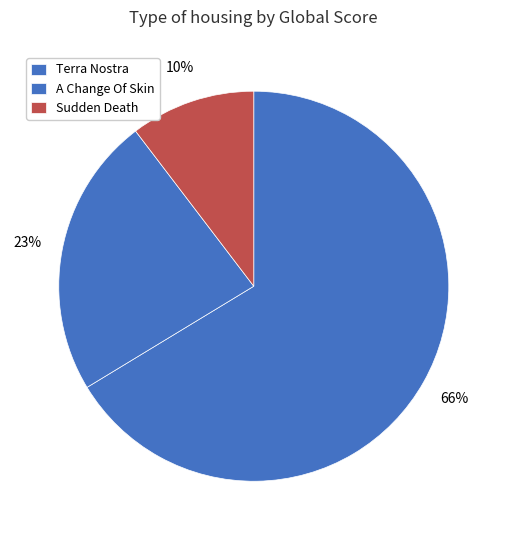

To the nearest percent, what portion does Sudden Death represent?

10%